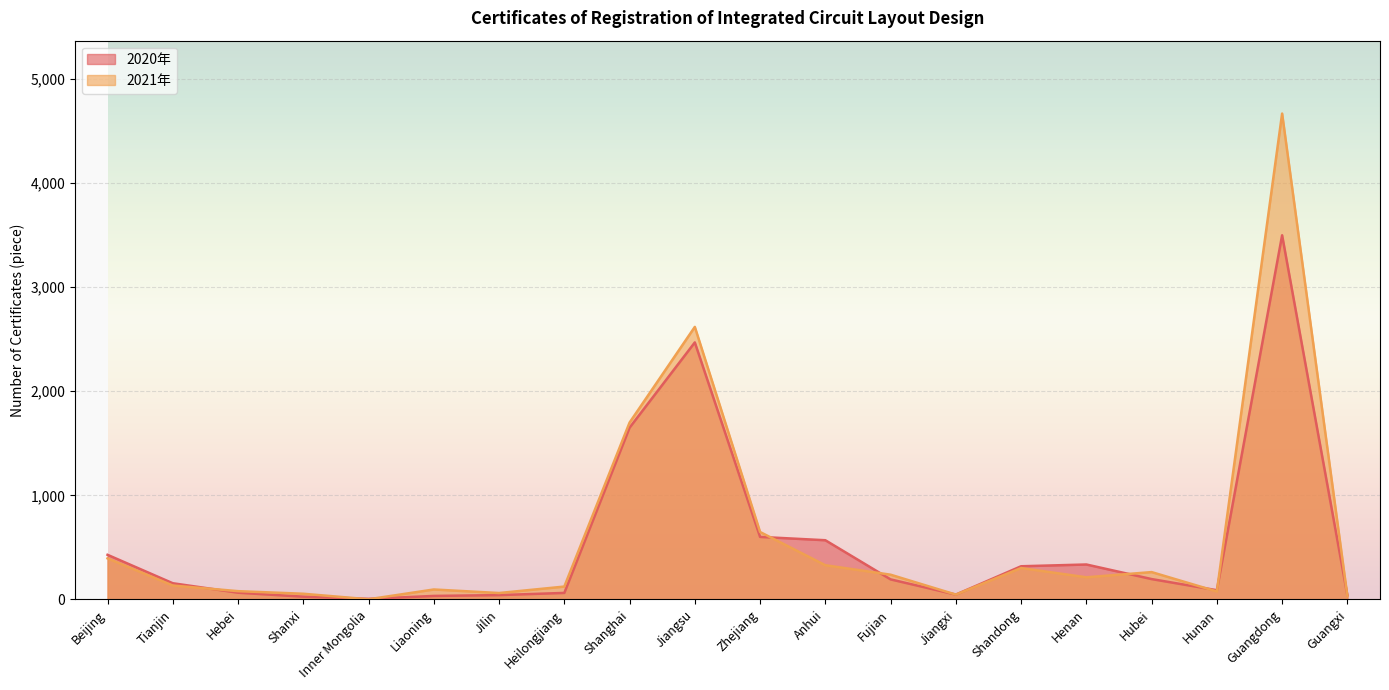

What are all the series names shown in the legend?

2020年, 2021年